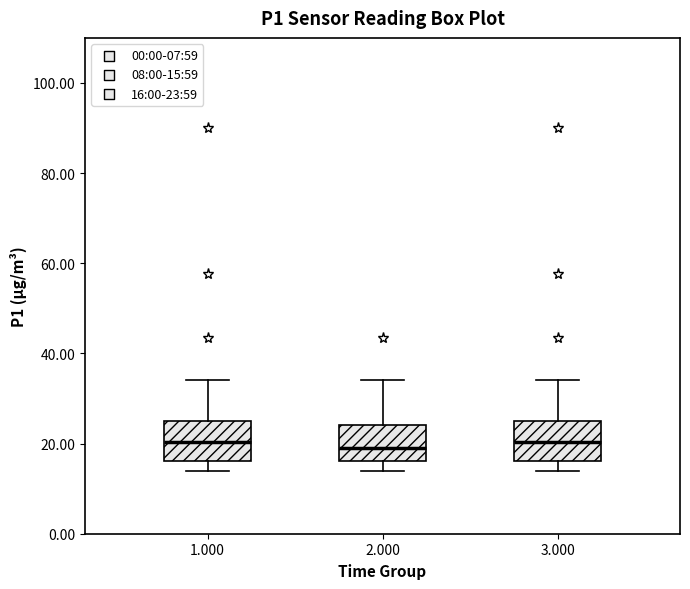

Reading left to right, transcribe this box plot: for each box, give where its median line is, the range the box spans, and where its two whiskers end, as read against the y-axis. The values are not printed on the chart, so give them approximately, as read against the axis.

1.000: median 20, box 16 to 26, whiskers 14 to 34
2.000: median 18, box 16 to 24, whiskers 14 to 34
3.000: median 20, box 16 to 26, whiskers 14 to 34